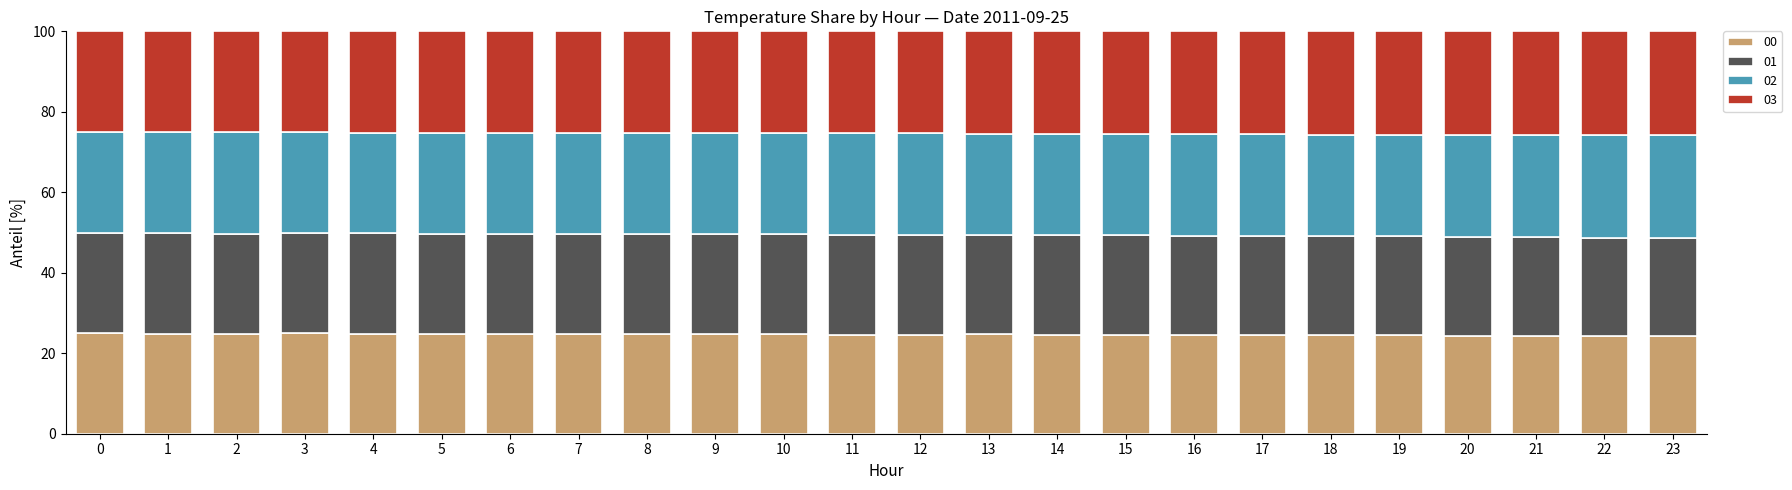

Is it true that 00 equals 25.0 at 0?

True